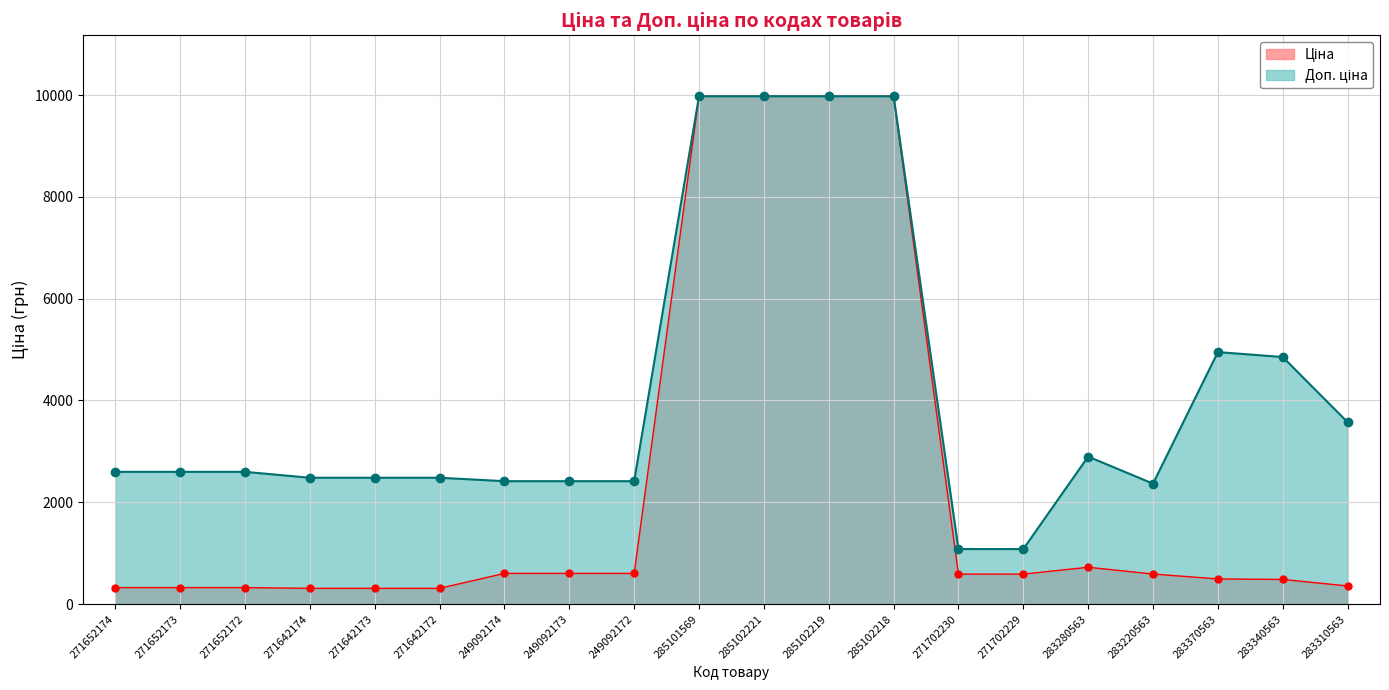

What value does the Ціна series have at 249092172?

603.7